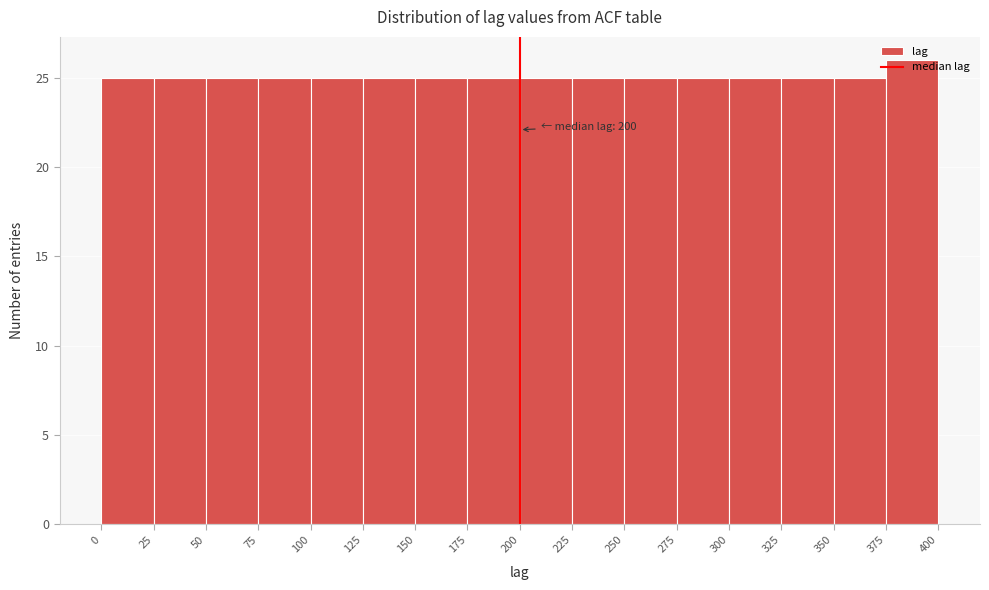

Which range on the x-axis has the tallest bar?

375 to 400